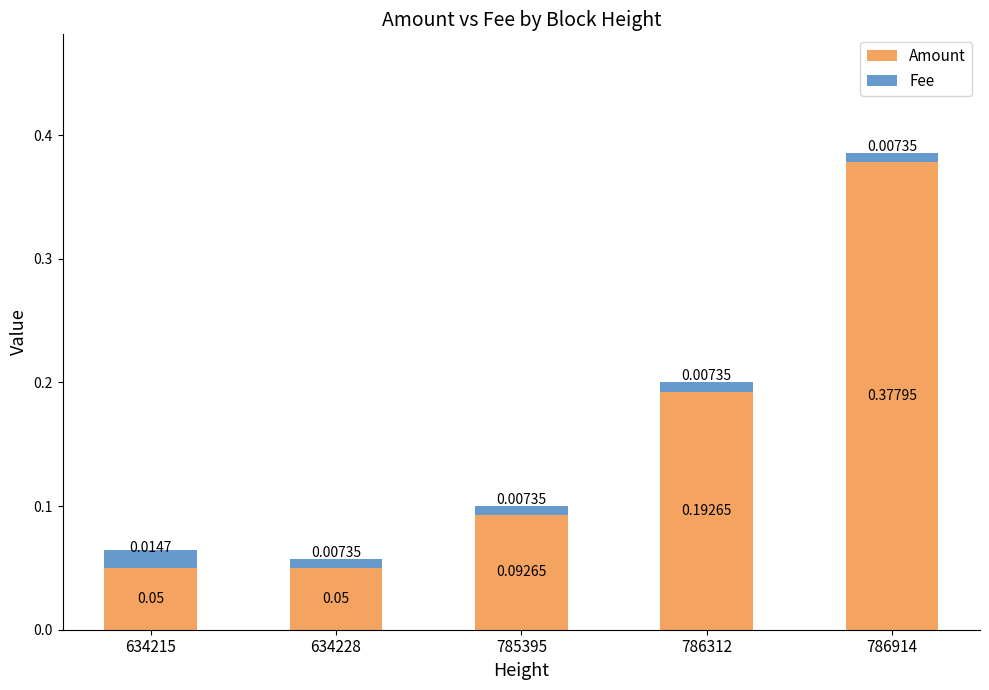

At which category is the sum across all series the highest?

786914